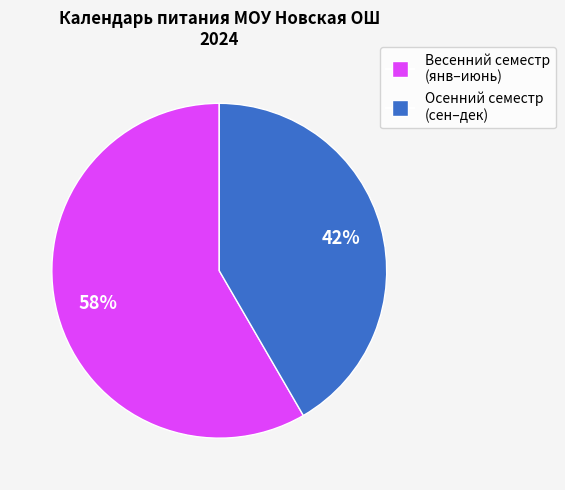

To the nearest percent, what is the average slice percentage?

50%